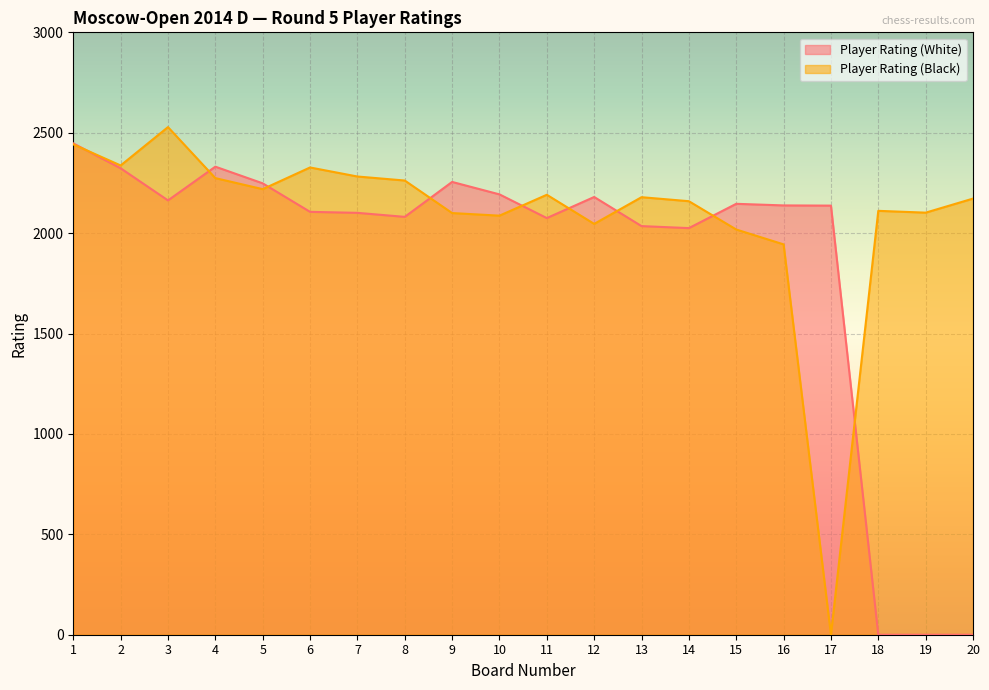

In Player Rating (Black), how many points are lower than both neighbors (excluding endpoints)?

6